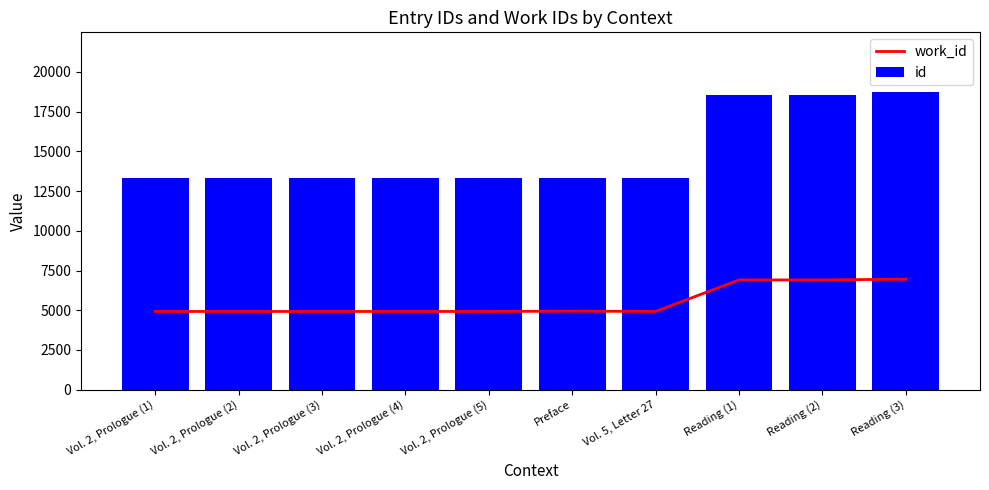

How many groups of bars are there?

10